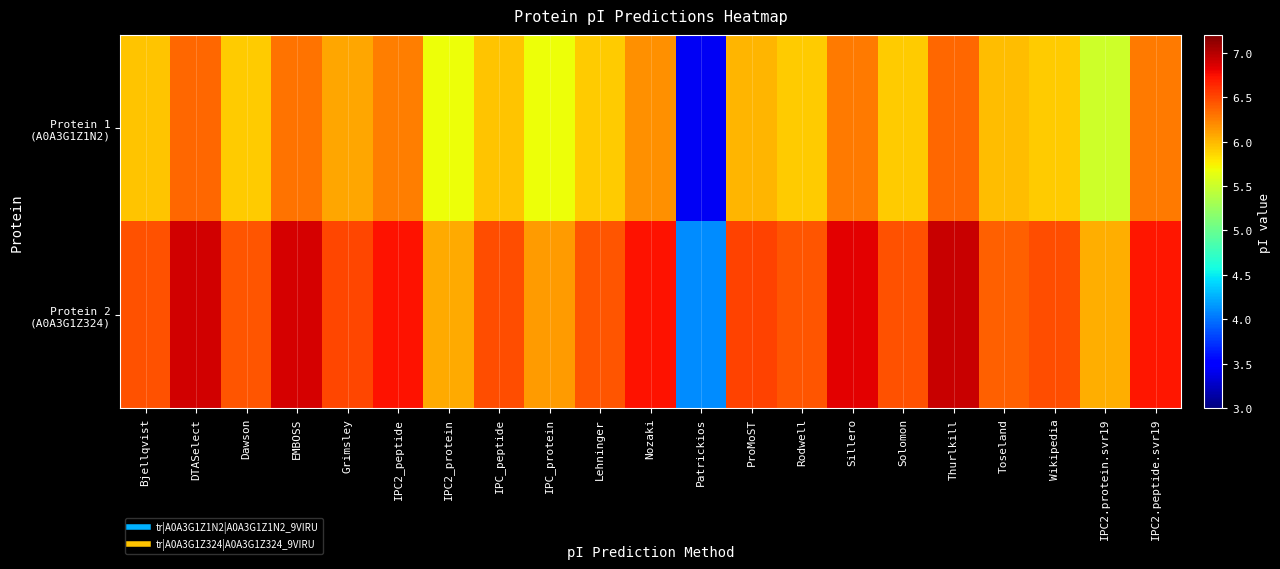

Which series has the largest total across all categories?

Protein 2 (A0A3G1Z324)